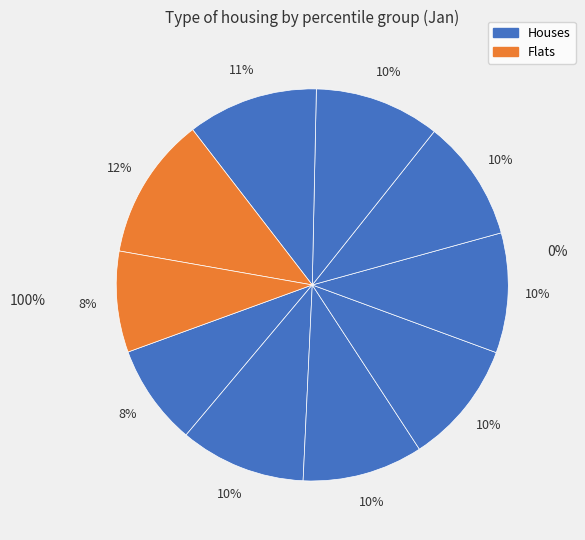

Does pct45 represent more than half of the total?

No